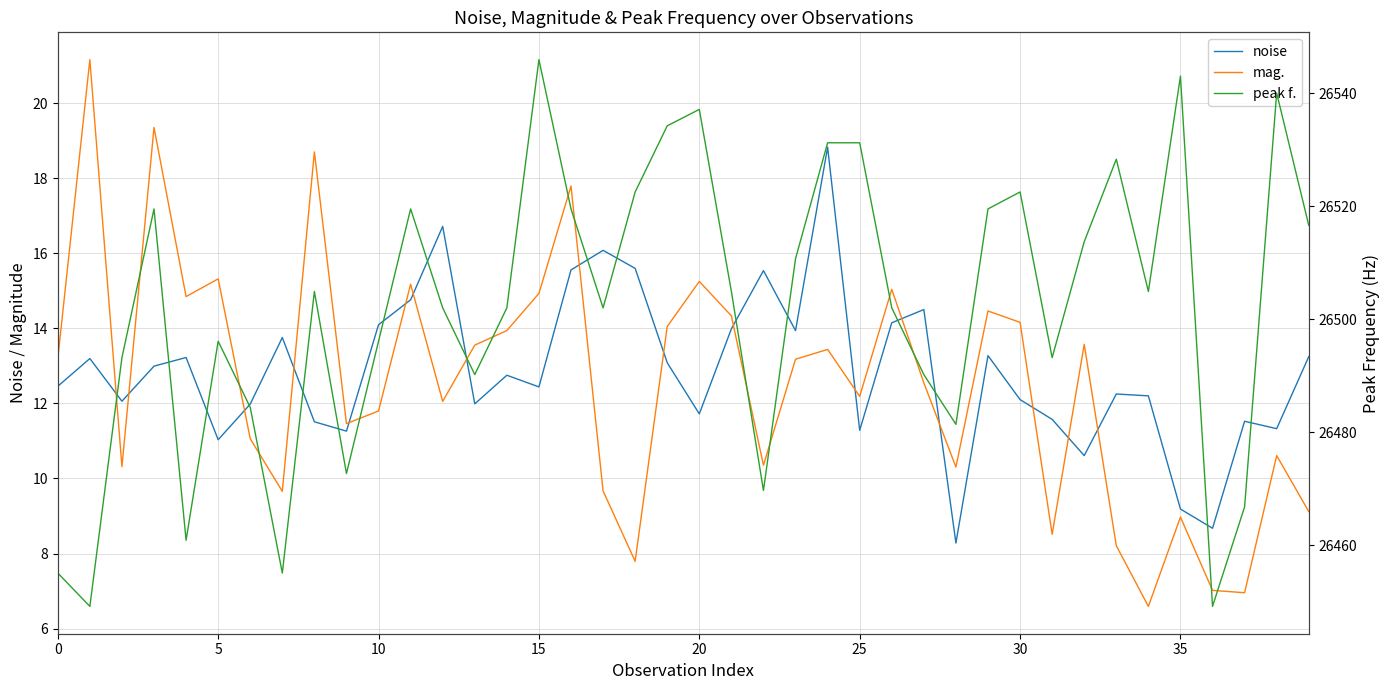

List the series in order of their peak value, lowest first.

noise, mag., peak f.